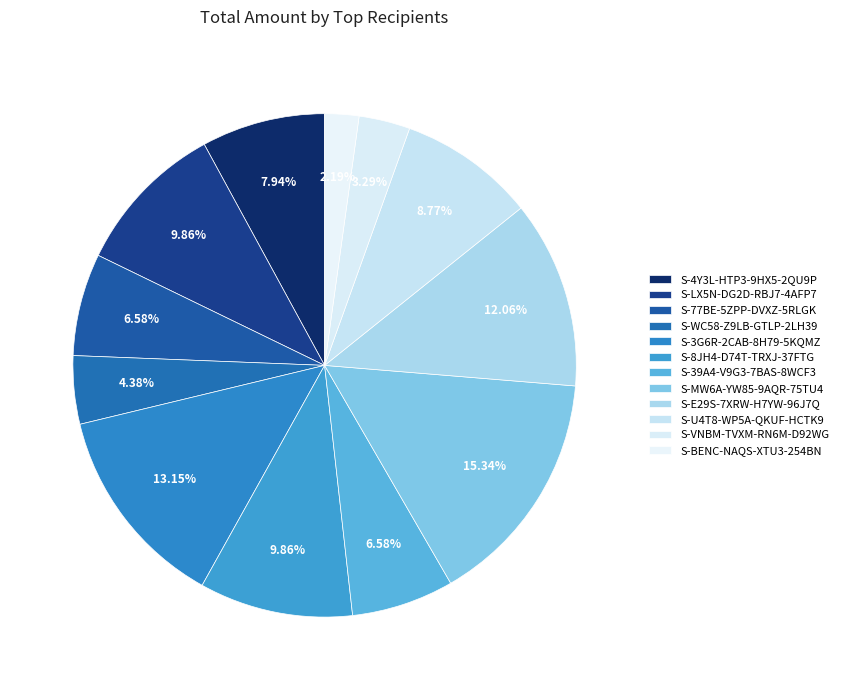

What percentage is NOT represented by S-4Y3L-HTP3-9HX5-2QU9P?

92.1%